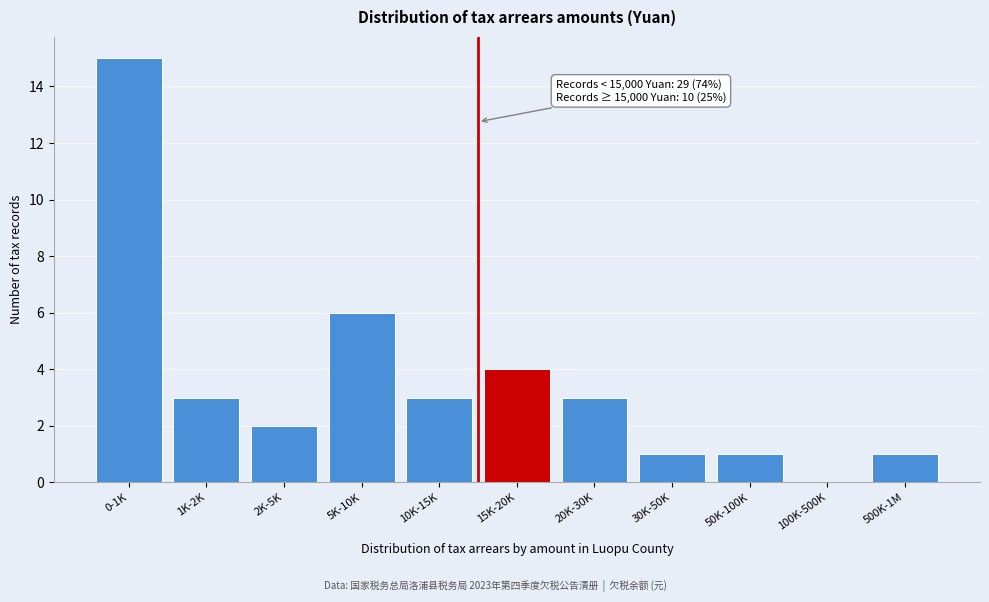

Reading right to left, list all the values displayed in this chart.

500K-1M=1	100K-500K=0	50K-100K=1	30K-50K=1	20K-30K=3	15K-20K=4	10K-15K=3	5K-10K=6	2K-5K=2	1K-2K=3	0-1K=15